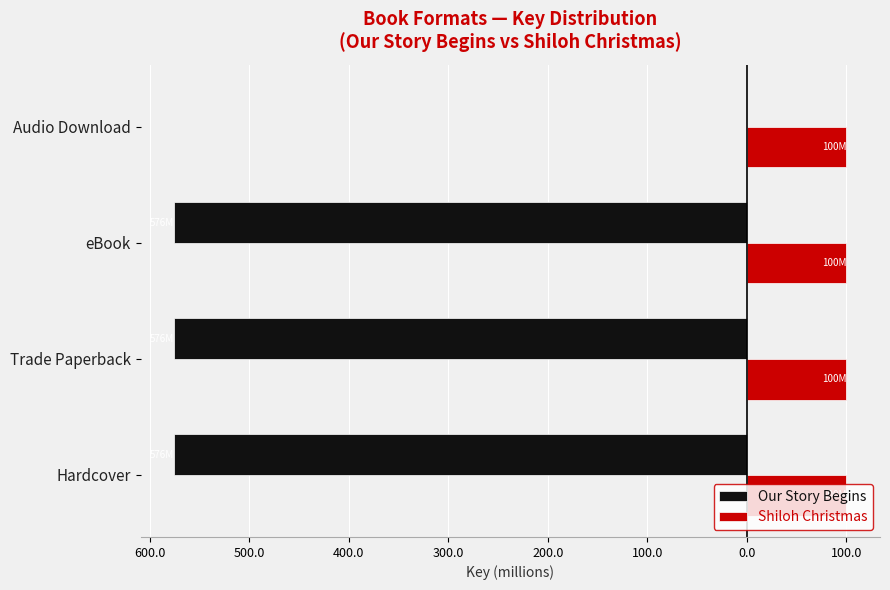

What are all the series names shown in the legend?

Our Story Begins, Shiloh Christmas